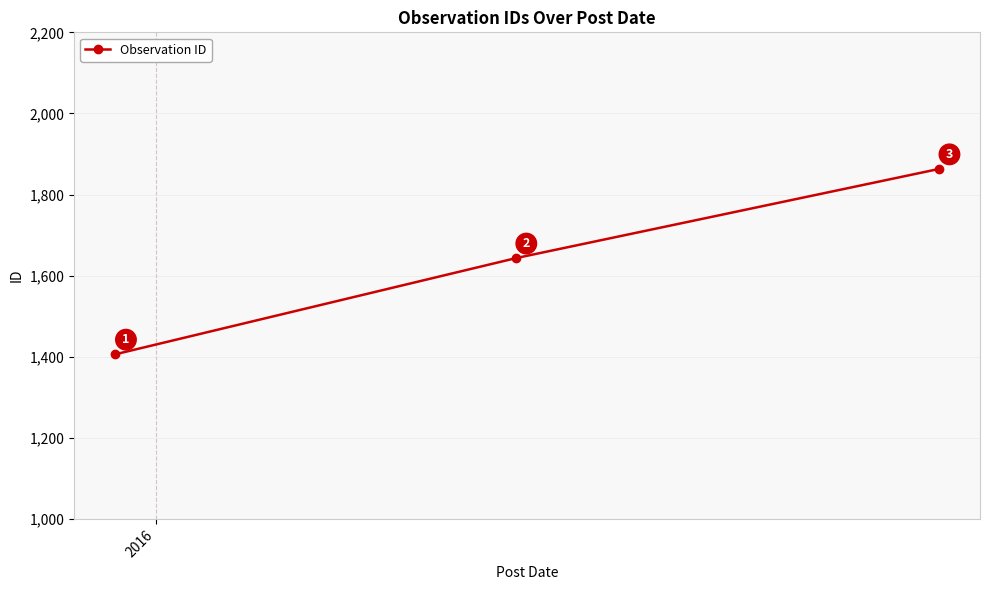

How many distinct data groups are displayed?

1